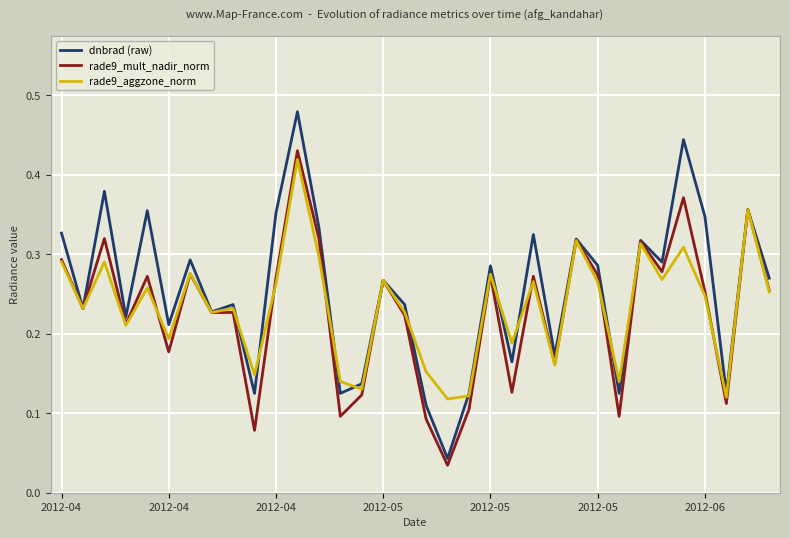

Which series has the largest range (max minus min)?

dnbrad (raw)